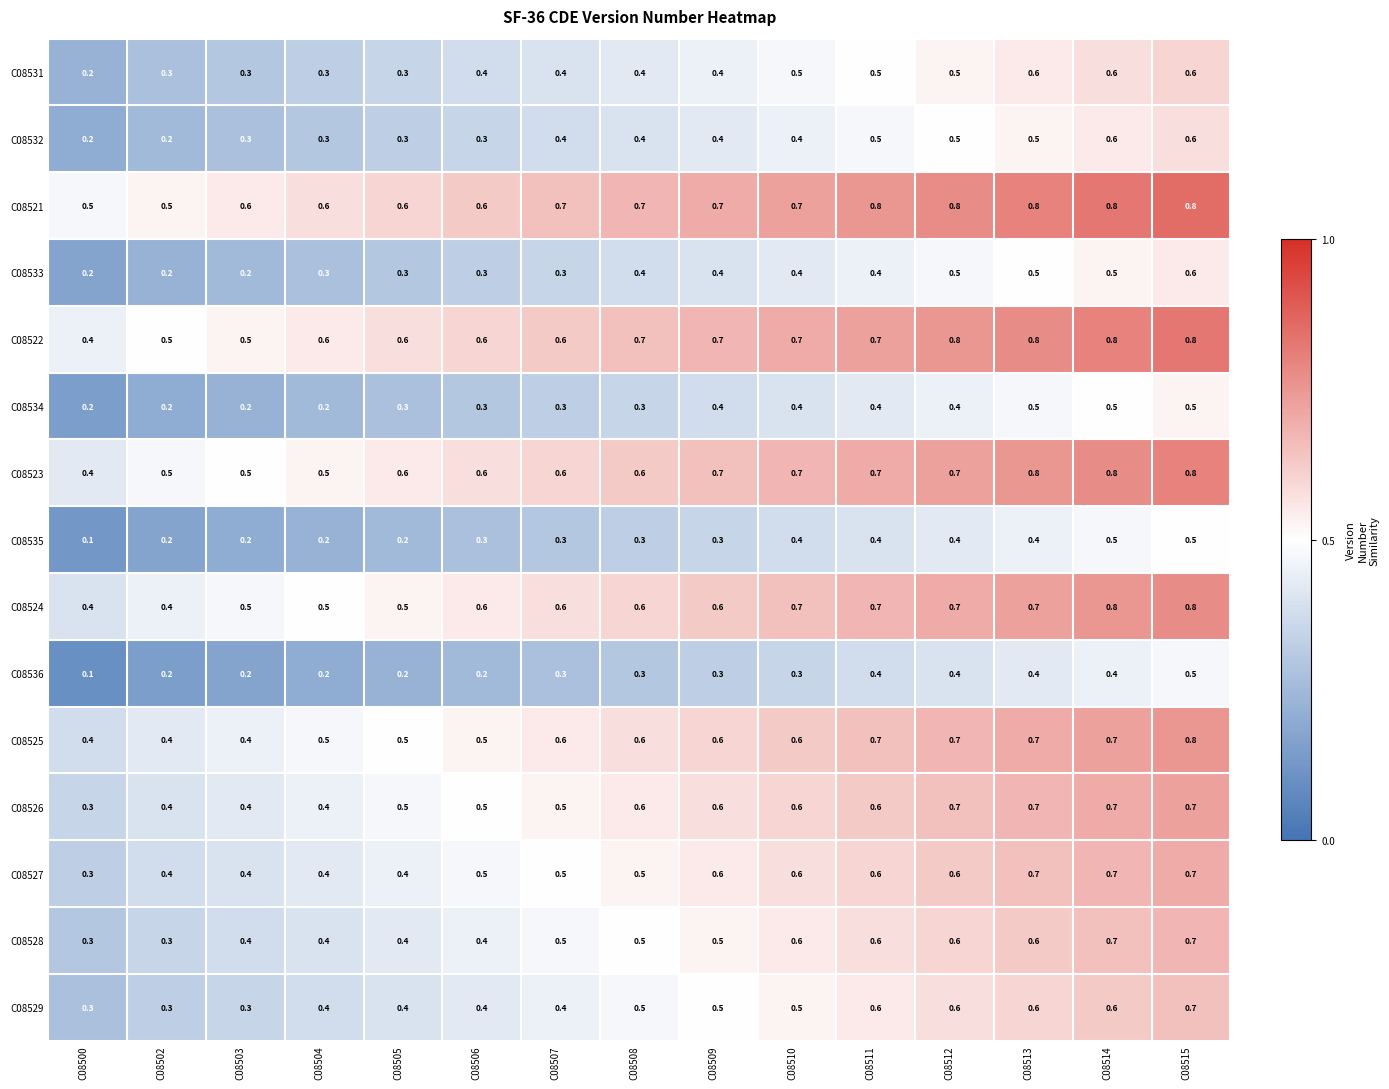

Count the number of categories in the chart.

15